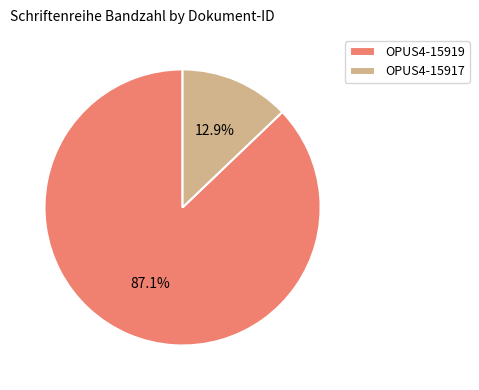

Which category has the smallest portion of the pie?

OPUS4-15917